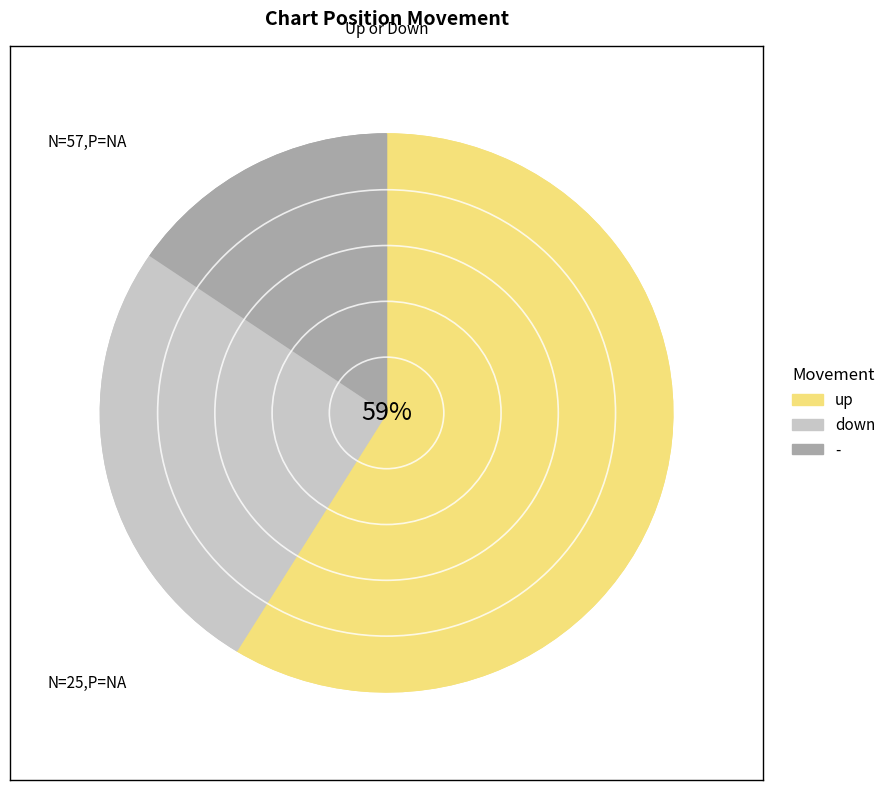

What is the change in value from up to down?

-32